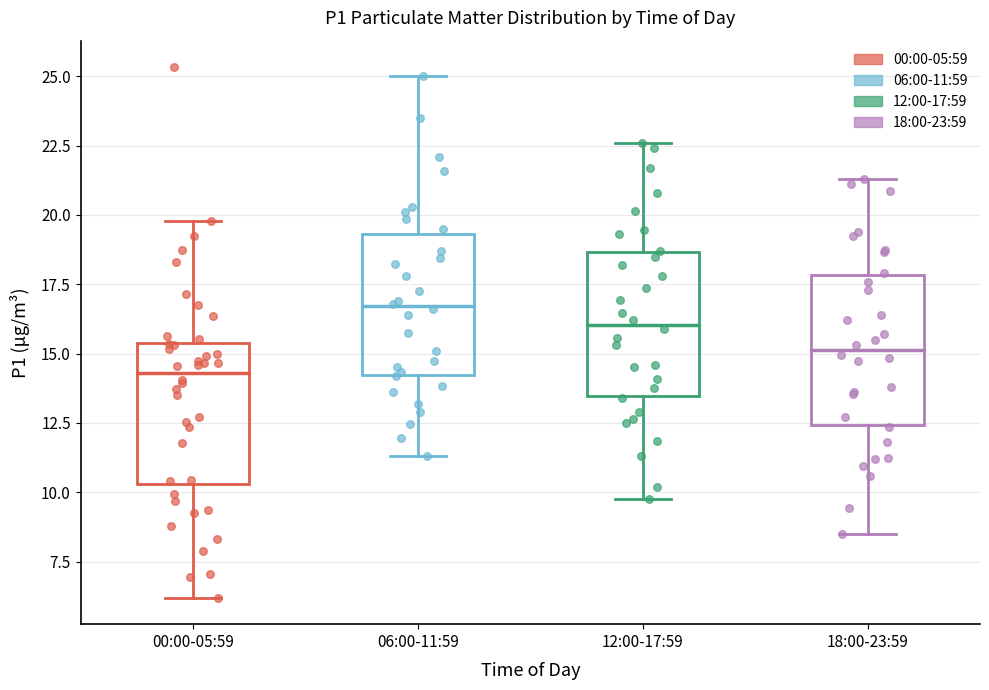

Reading left to right, transcribe this box plot: for each box, give where its median line is, the range the box spans, and where its two whiskers end, as read against the y-axis. The values are not printed on the chart, so give them approximately, as read against the axis.

00:00-05:59: median 14.5, box 10.5 to 15.5, whiskers 6.0 to 20.0
06:00-11:59: median 16.5, box 14.0 to 19.5, whiskers 11.5 to 25.0
12:00-17:59: median 16.0, box 13.5 to 18.5, whiskers 10.0 to 22.5
18:00-23:59: median 15.0, box 12.5 to 18.0, whiskers 8.5 to 21.5